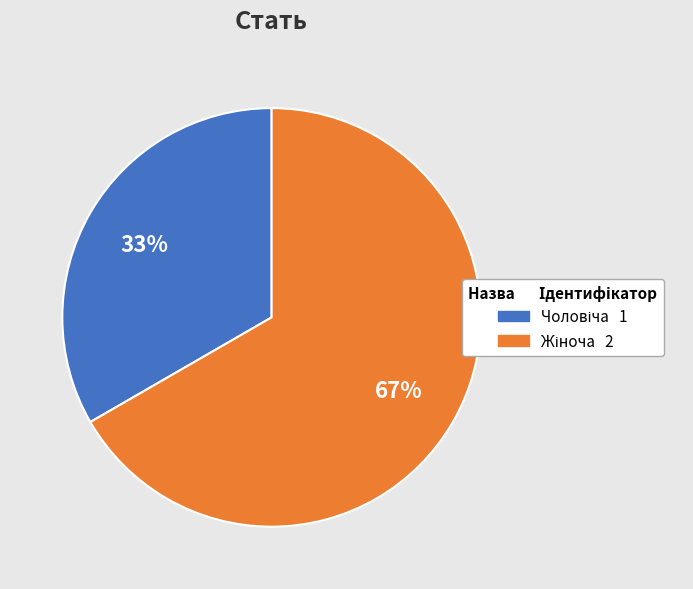

Is there any slice that represents more than half of the pie?

Yes